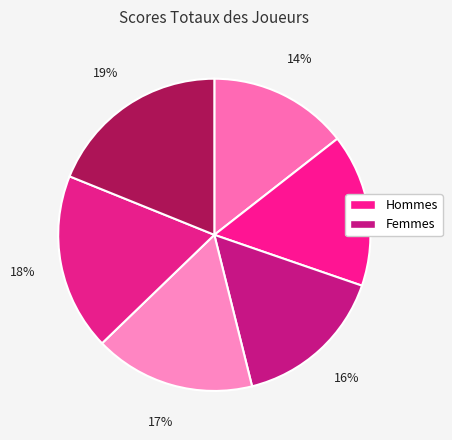

Count the number of slices in the pie.

6